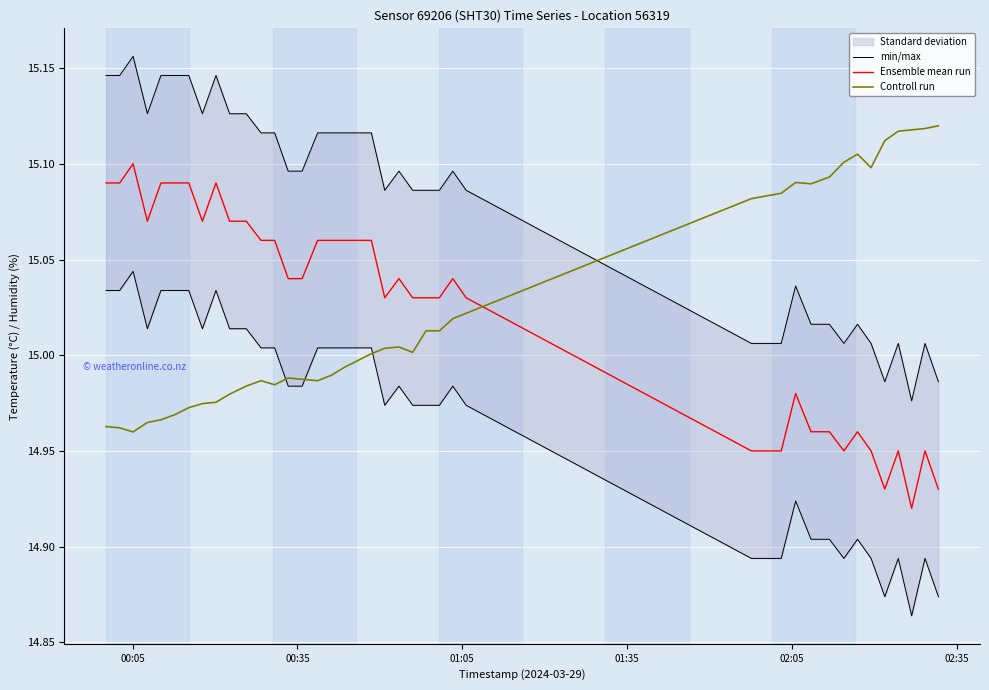

How many times do Controll run and Ensemble mean run cross each other?

1